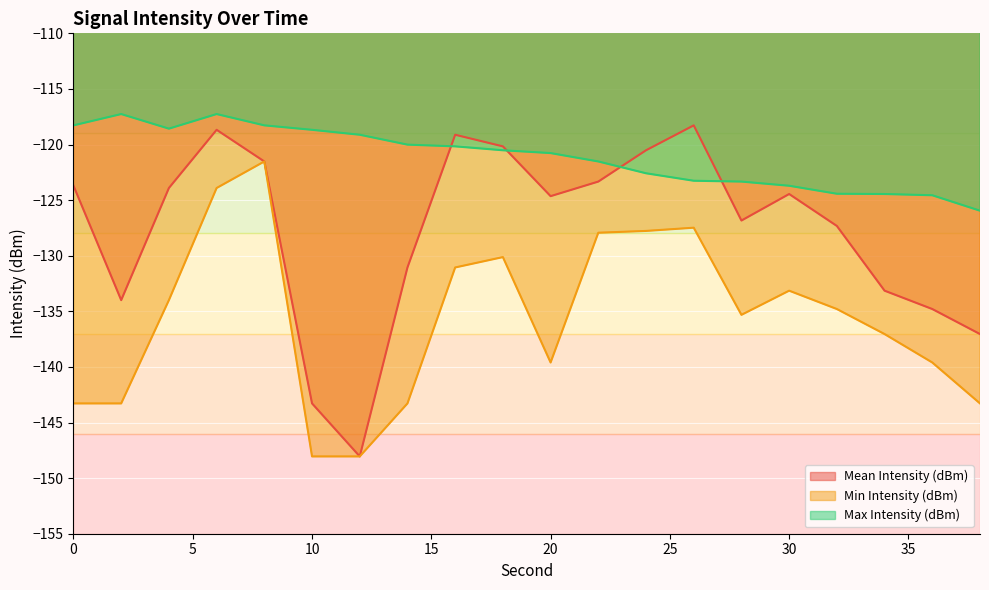

Reading right to left, transcribe all the data shown in this chart.

Mean Intensity (dBm): -137.0	-134.8	-133.1	-127.3	-124.4	-126.8	-118.3	-120.5	-123.3	-124.6	-120.2	-119.1	-131.1	-148.0	-143.3	-121.5	-118.7	-123.9	-134.0	-123.7
Min Intensity (dBm): -143.3	-139.6	-137.0	-134.8	-133.1	-135.3	-127.5	-127.8	-127.9	-139.6	-130.1	-131.1	-143.3	-148.0	-148.0	-121.5	-123.9	-134.0	-143.3	-143.3
Max Intensity (dBm): -126.0	-124.6	-124.4	-124.4	-123.7	-123.3	-123.3	-122.6	-121.5	-120.8	-120.5	-120.2	-120.0	-119.1	-118.7	-118.3	-117.3	-118.6	-117.3	-118.3